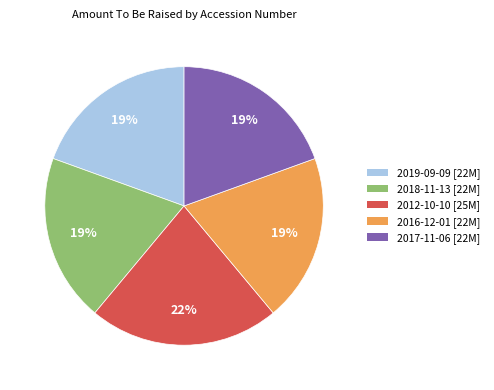

Is there a majority slice in this chart?

No